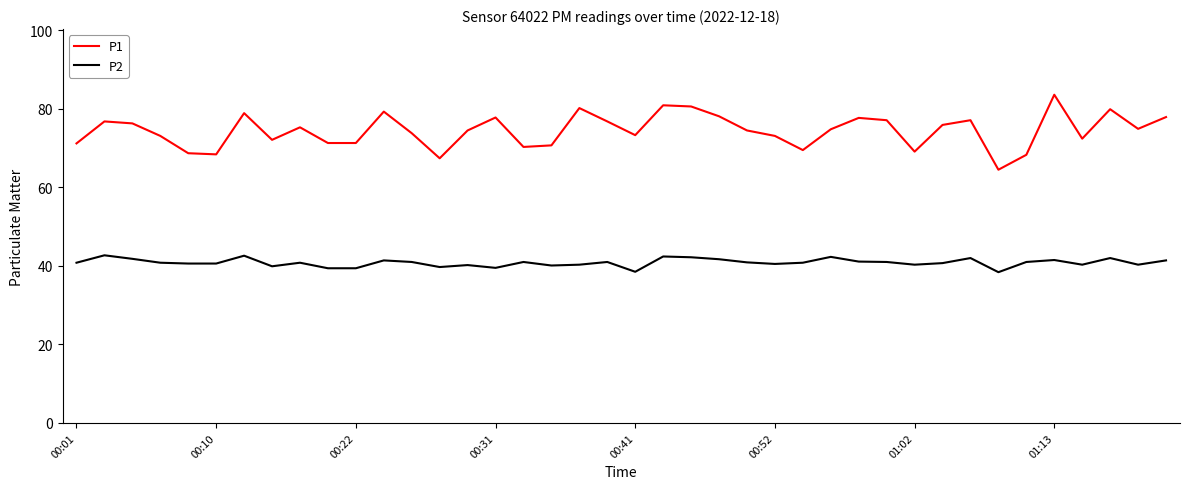

Does the chart have visible grid lines?

No